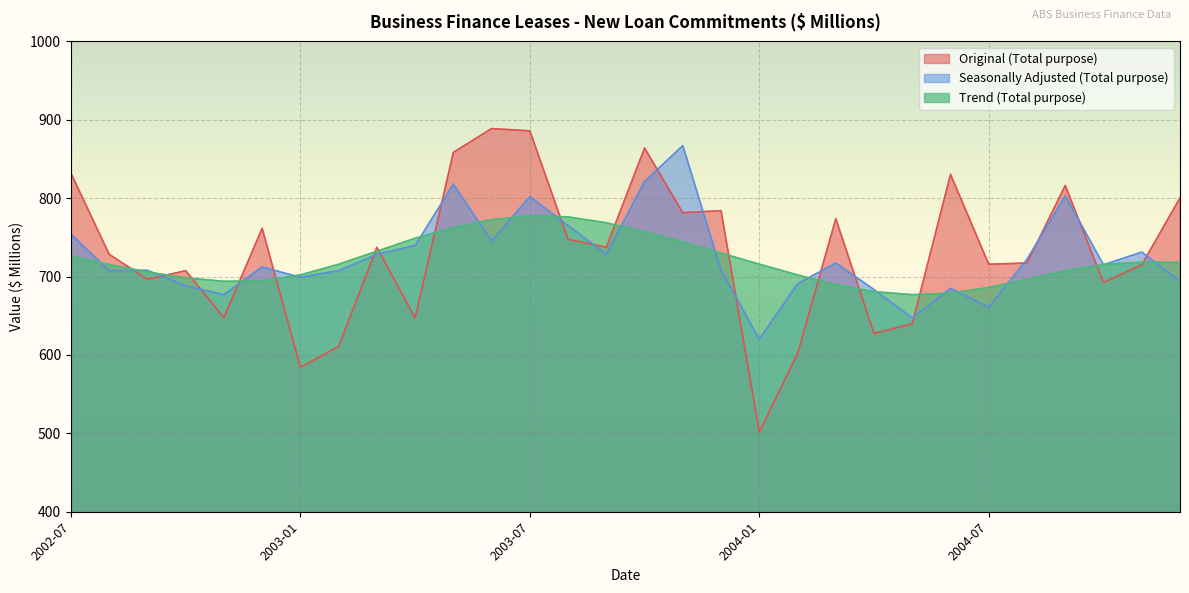

True or false: Trend (Total purpose) has more than 2 interior local peaks.

False